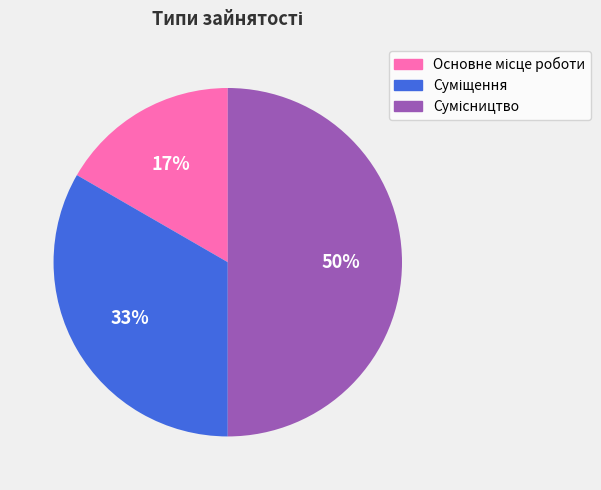

To the nearest percent, what is the difference between the largest and smallest slice percentages?

33%